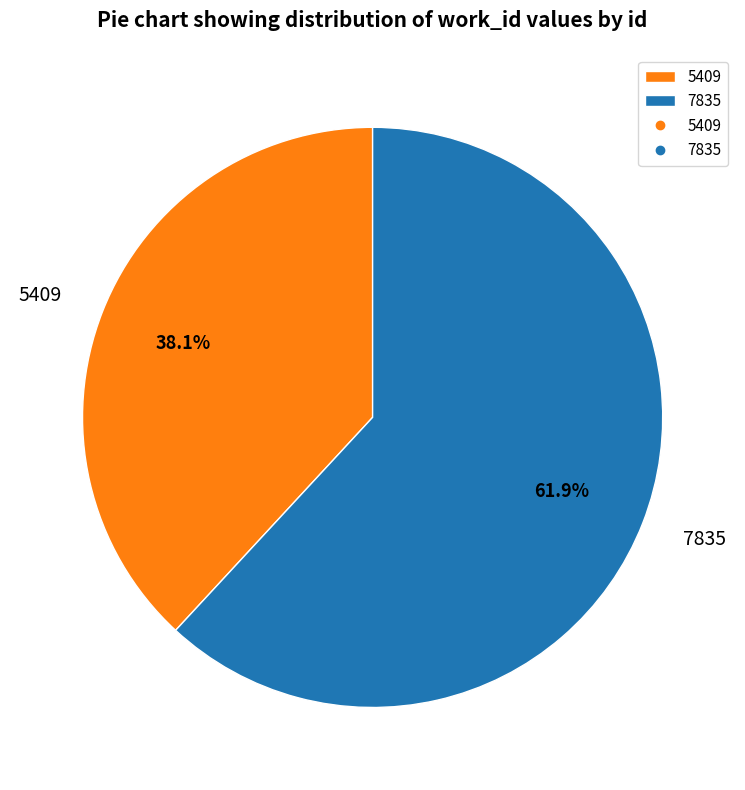

To the nearest percent, what is the combined percentage of 5409 and 7835?

100%